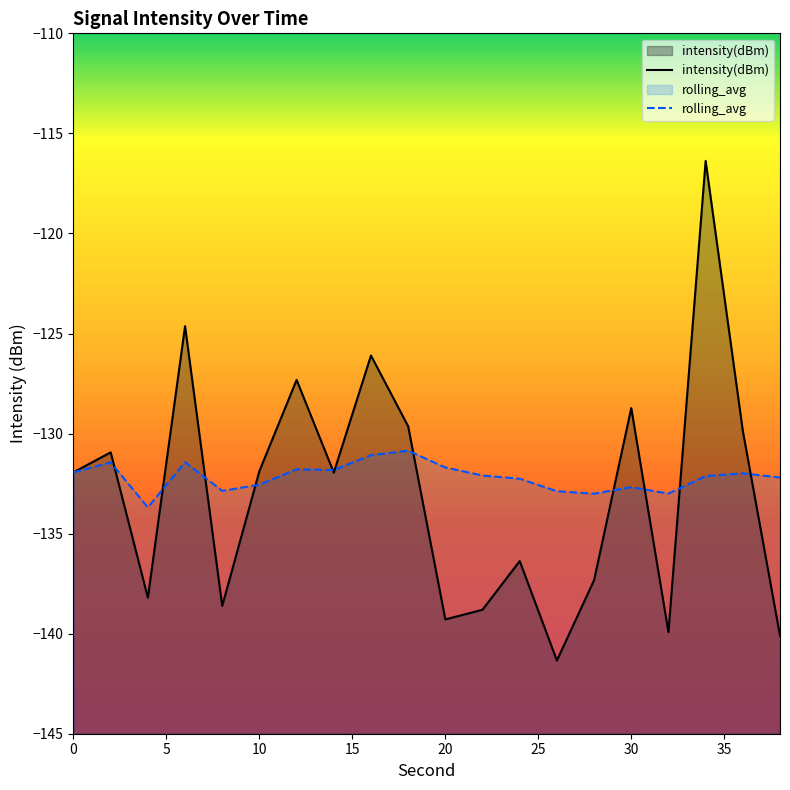

What are all the series names shown in the legend?

intensity(dBm), rolling_avg